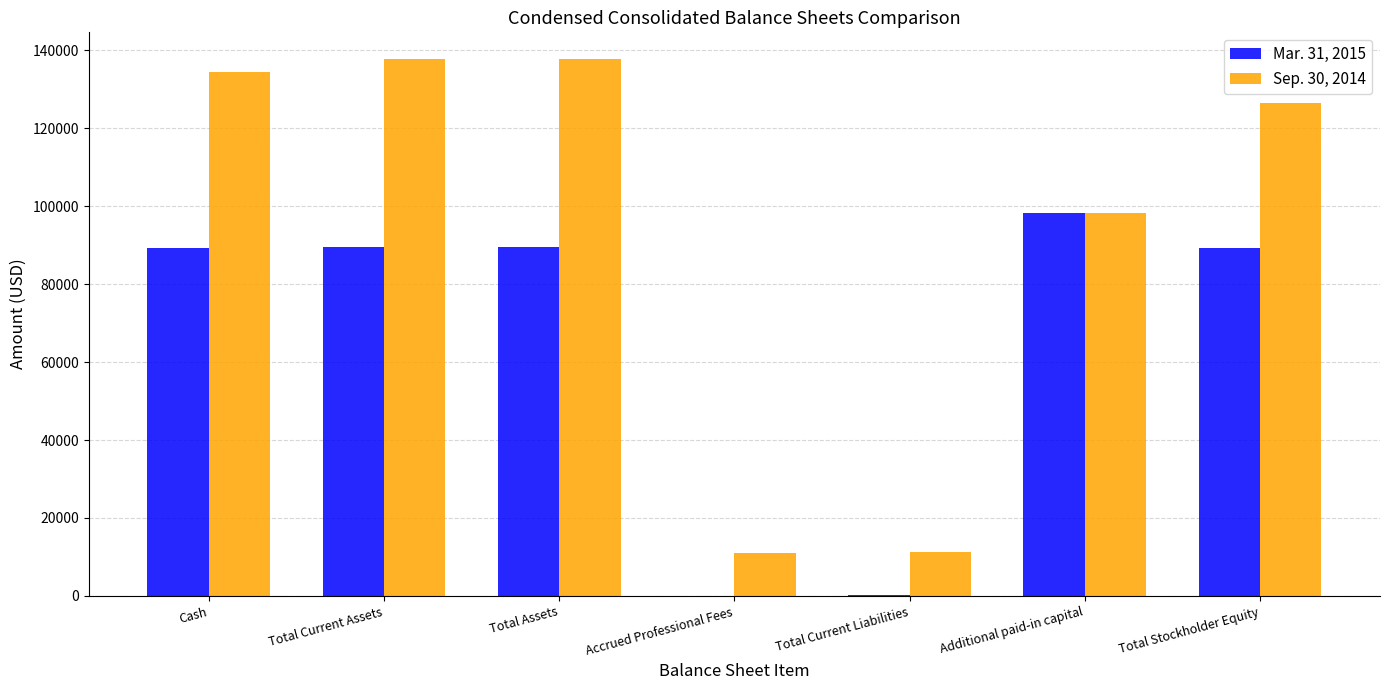

What is the total value across all series at Additional paid-in capital?

196380